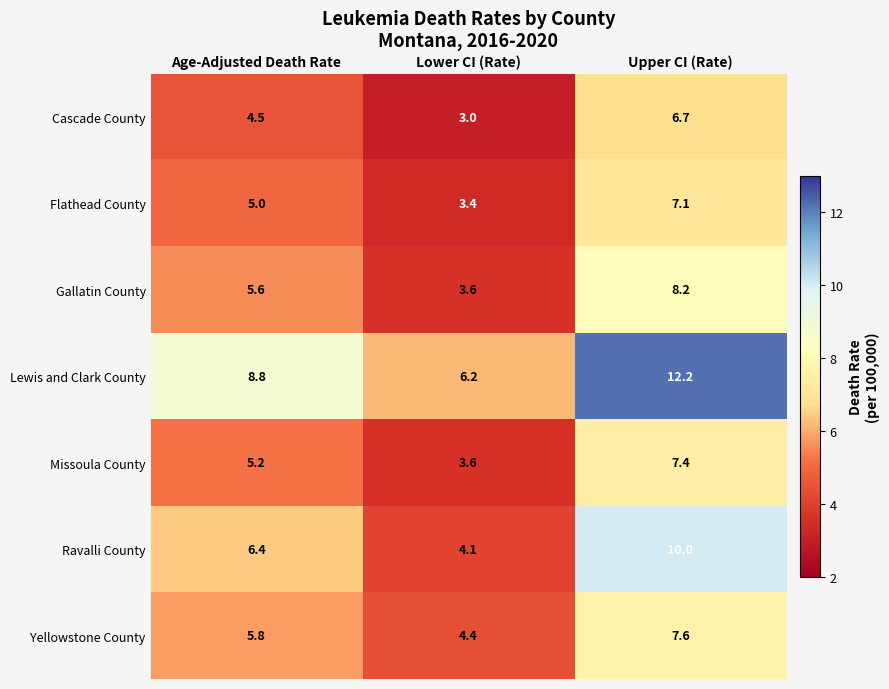

At which category is the sum across all series the highest?

Upper CI (Rate)